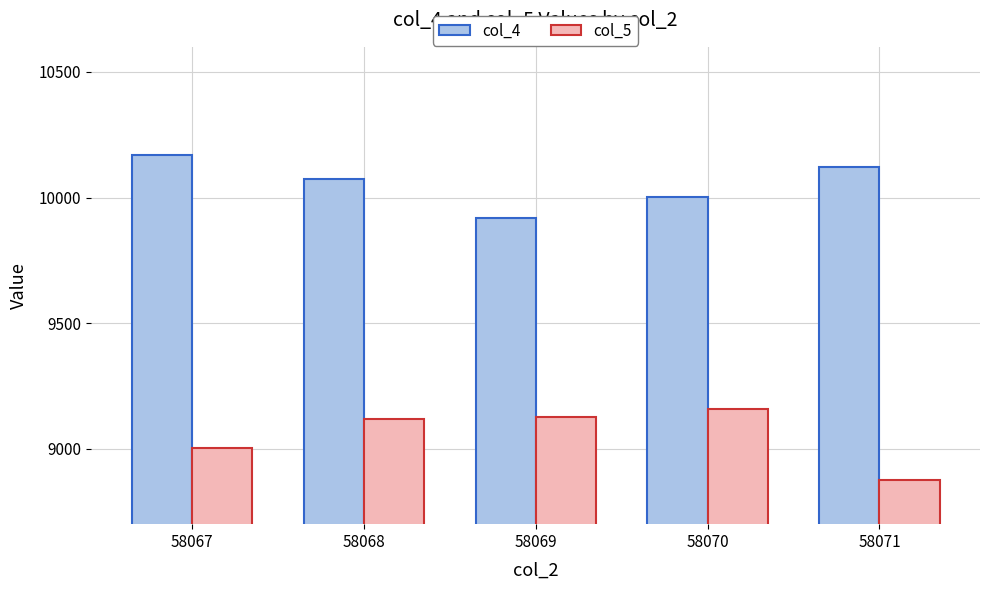

Which series has the widest spread of values?

col_5